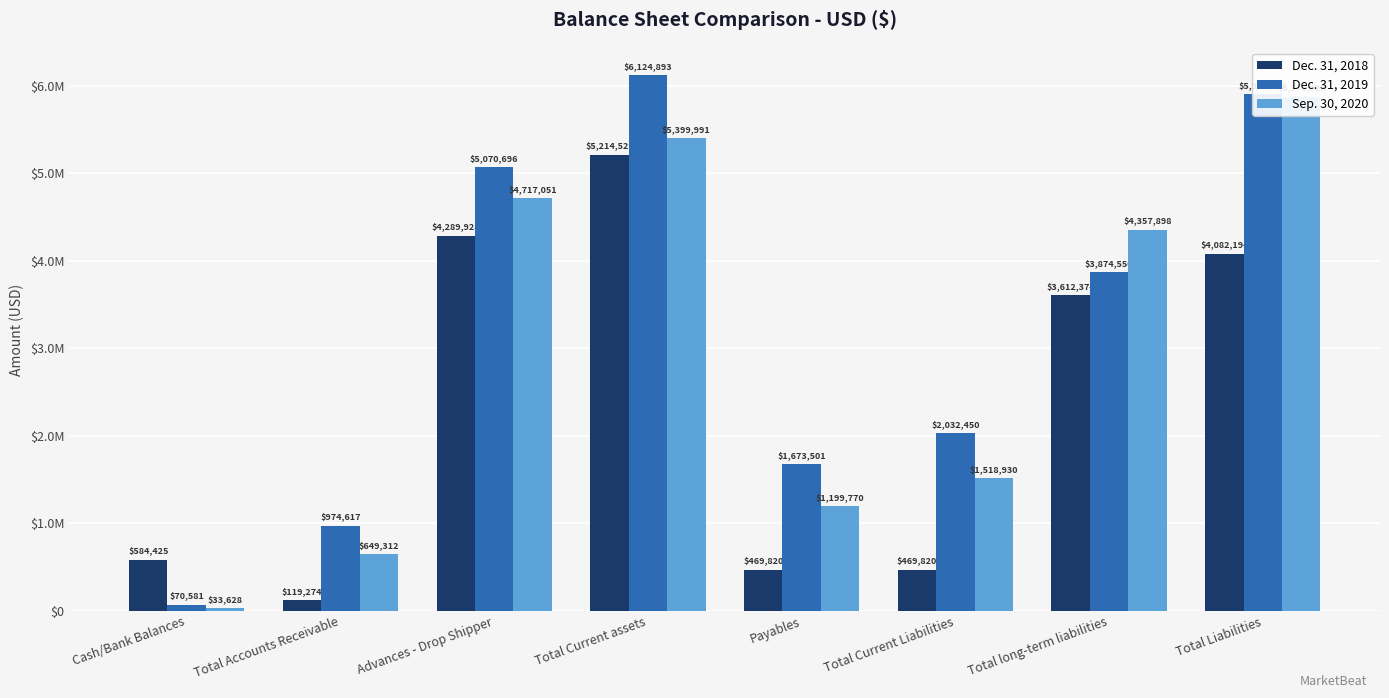

At which label does Dec. 31, 2018 first exceed 3612374?

Advances - Drop Shipper